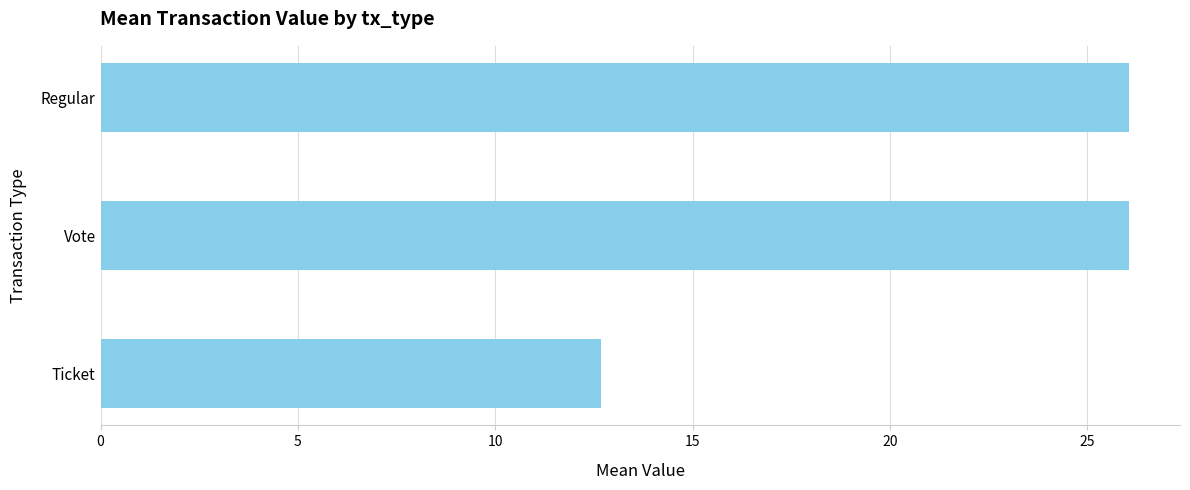

True or false: the data shows 18.0 at Ticket.

False